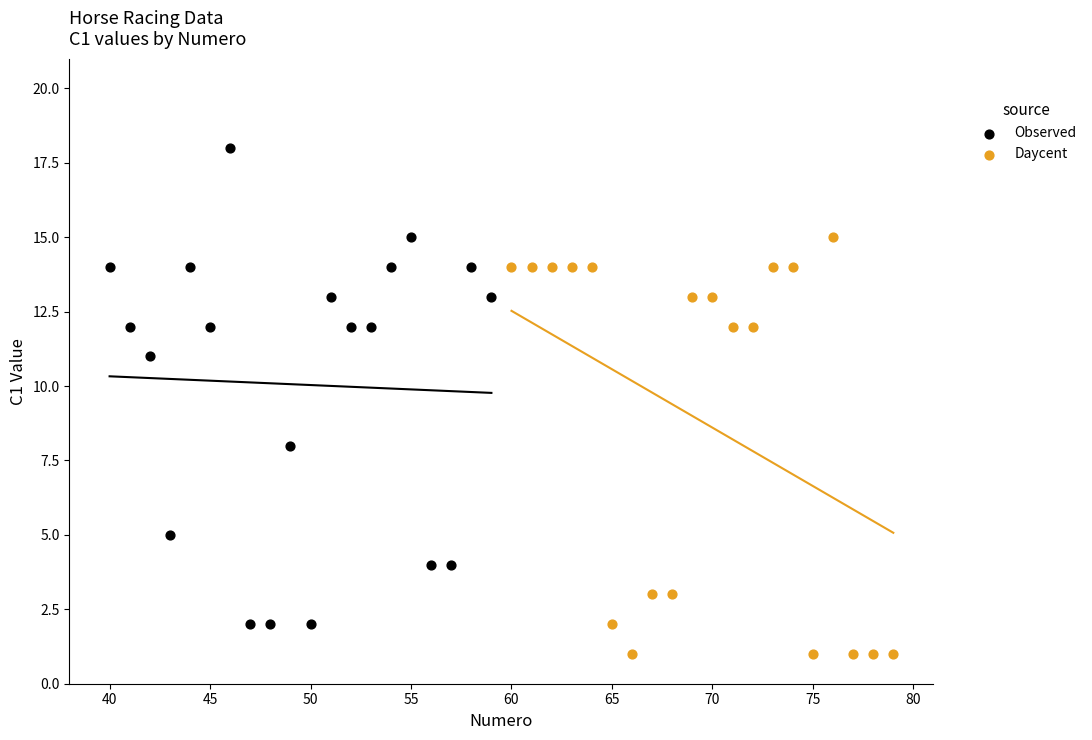

Which series reaches the maximum Y coordinate?

Observed